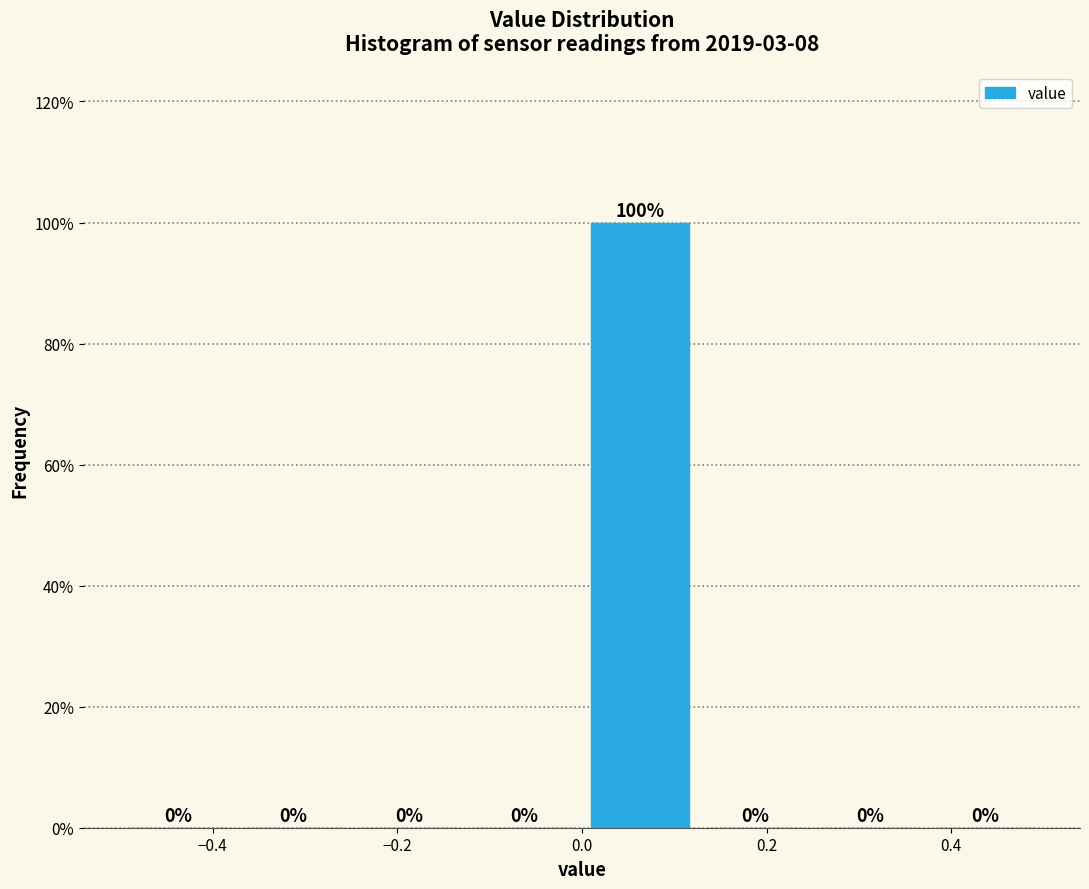

What is the height of the bar covering 0.000 to 0.125 on the x-axis? The bar edges are not printed on the chart, so give them approximately, as read against the axis.

100